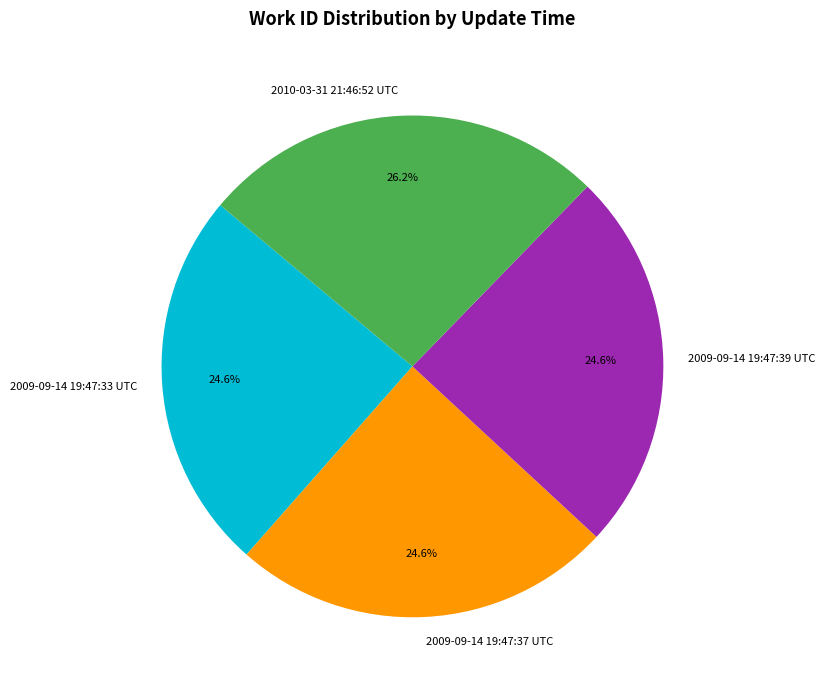

Is there any slice that represents more than half of the pie?

No